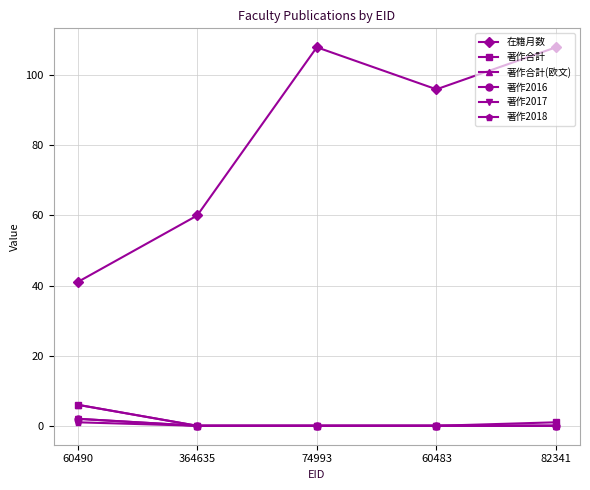

Which series has the largest total across all categories?

在籍月数